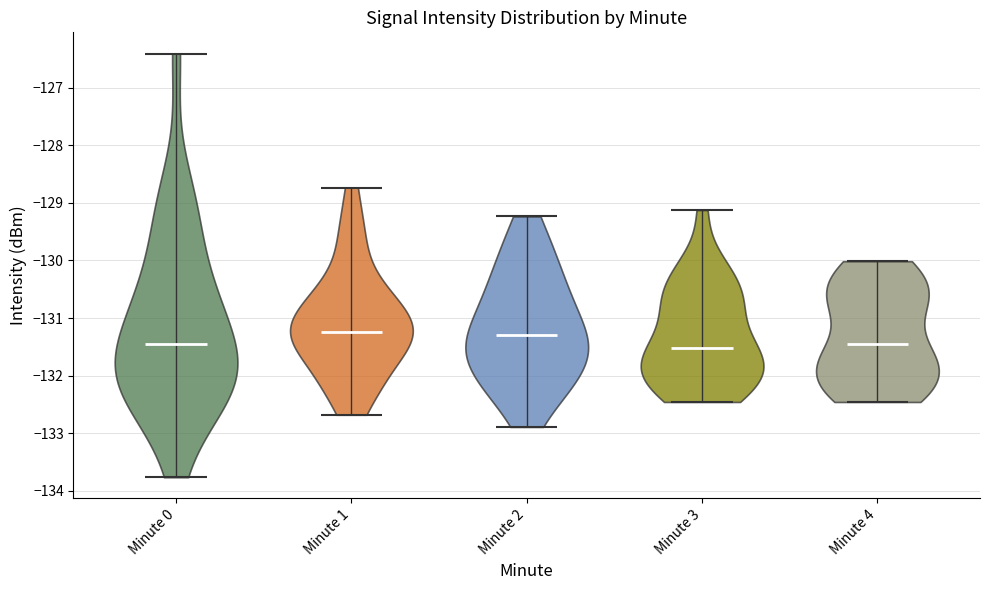

Reading left to right, read every violin against the y-axis: where its median line is, and the lowest and highest points it reaches. The values are not printed on the chart, so give them approximately, as read against the axis.

Minute 0: median line -131.5, lowest point -133.8, highest point -126.4
Minute 1: median line -131.2, lowest point -132.7, highest point -128.7
Minute 2: median line -131.3, lowest point -132.9, highest point -129.2
Minute 3: median line -131.5, lowest point -132.5, highest point -129.1
Minute 4: median line -131.5, lowest point -132.5, highest point -130.0